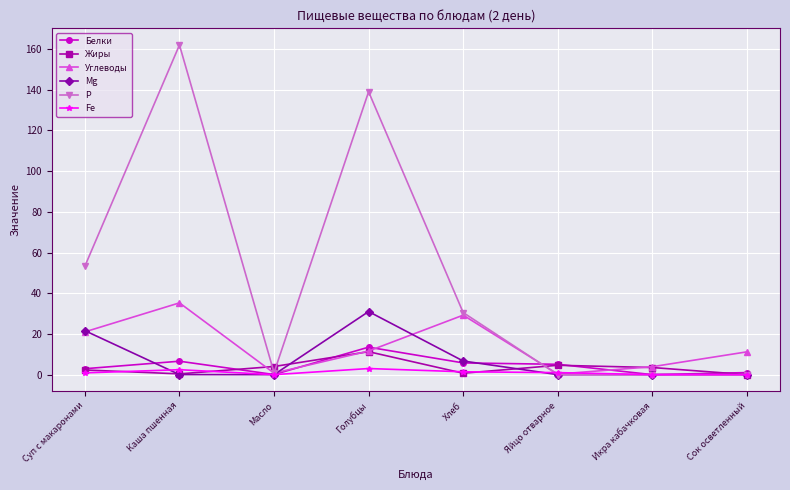

The value of Углеводы at Сок осветленный is 4.8. True or false?

False